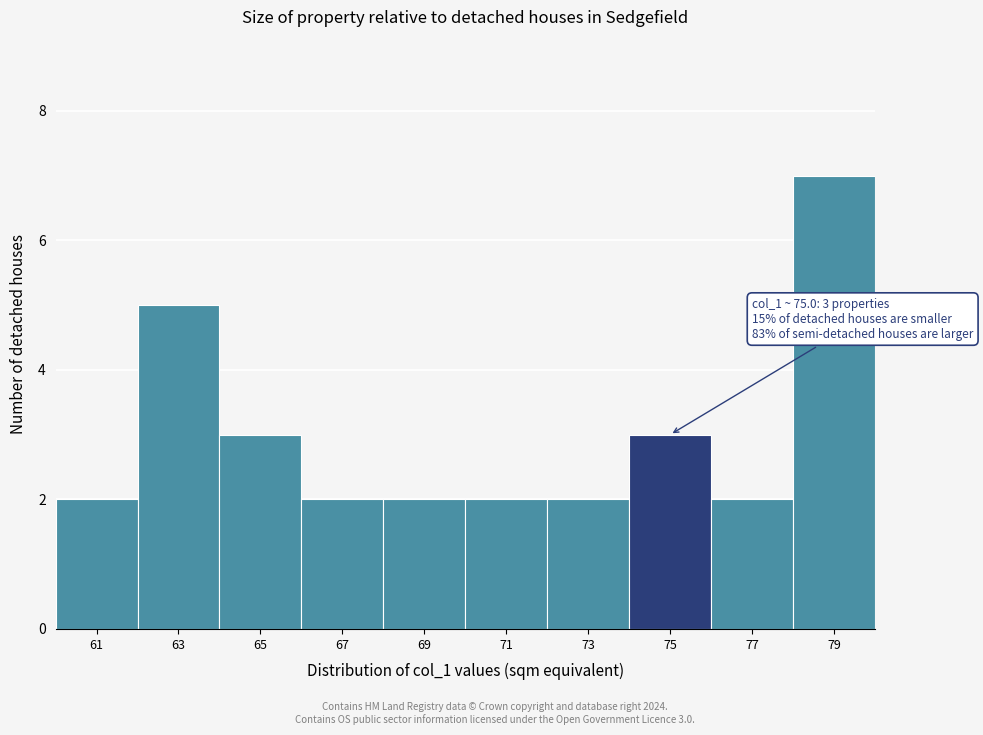

Reading left to right, what are all the values shown in this chart?

2	5	3	2	2	2	2	3	2	7